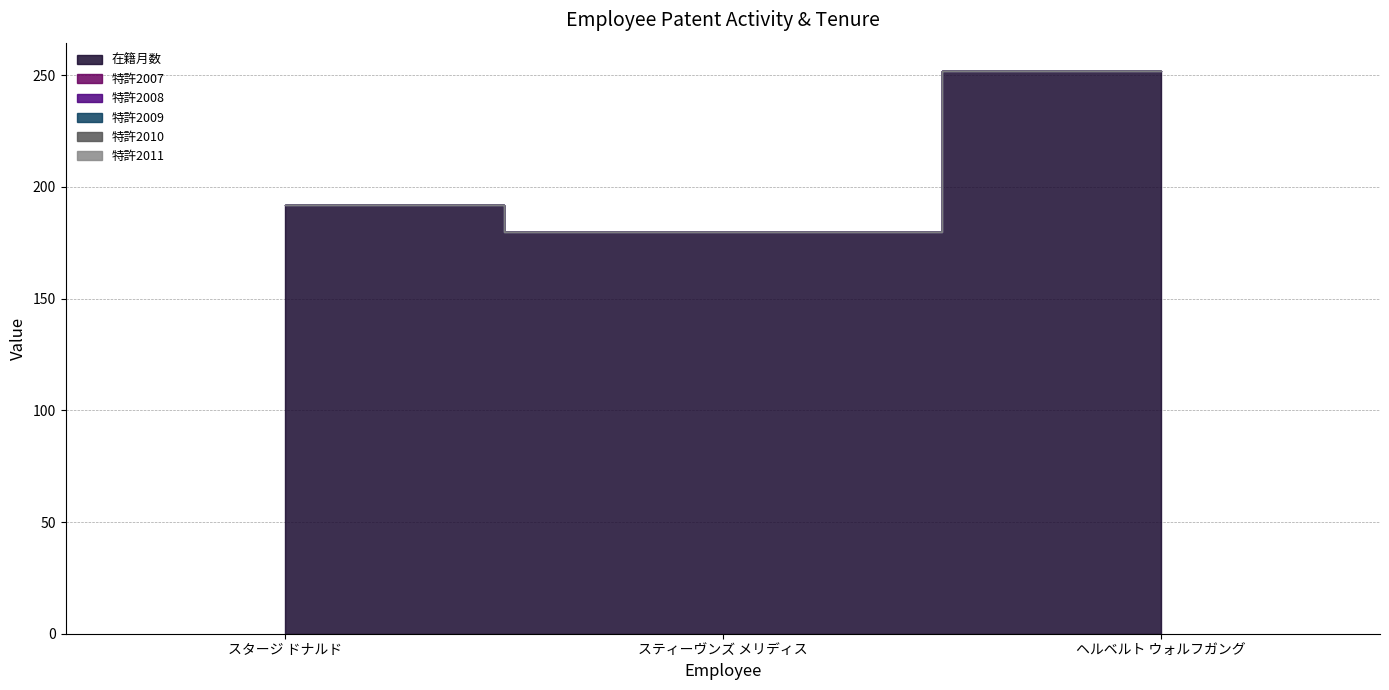

Which series has the widest spread of values?

在籍月数